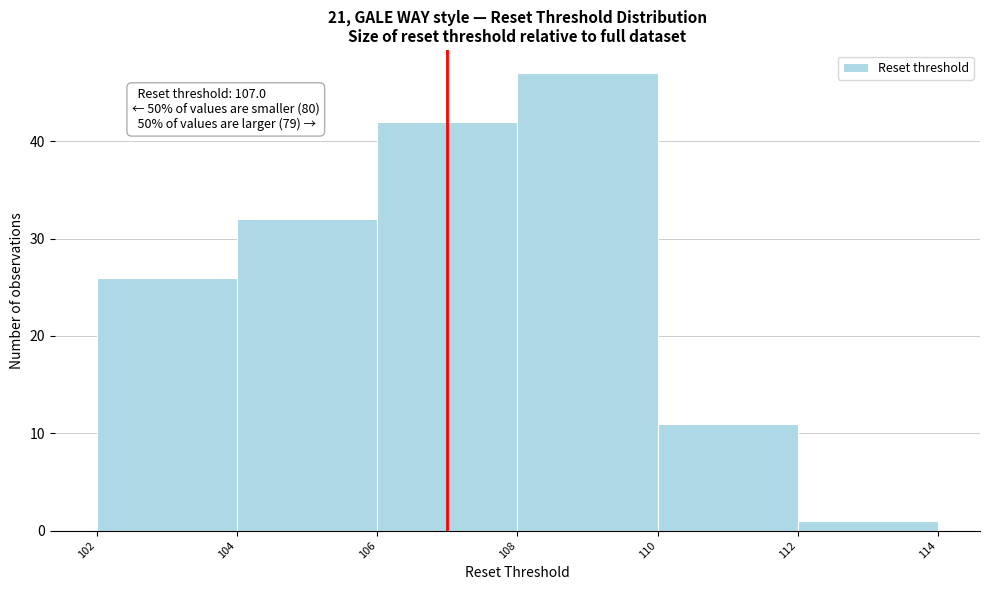

Over which range of the x-axis is the bar tallest?

108 to 110